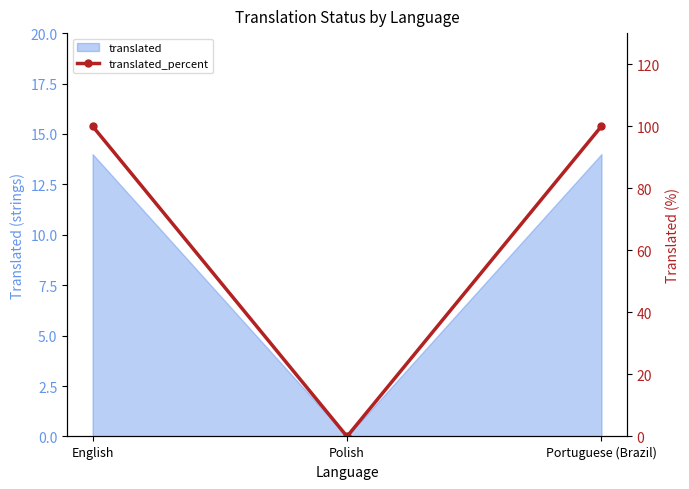

Between English and Polish, which is larger?

English